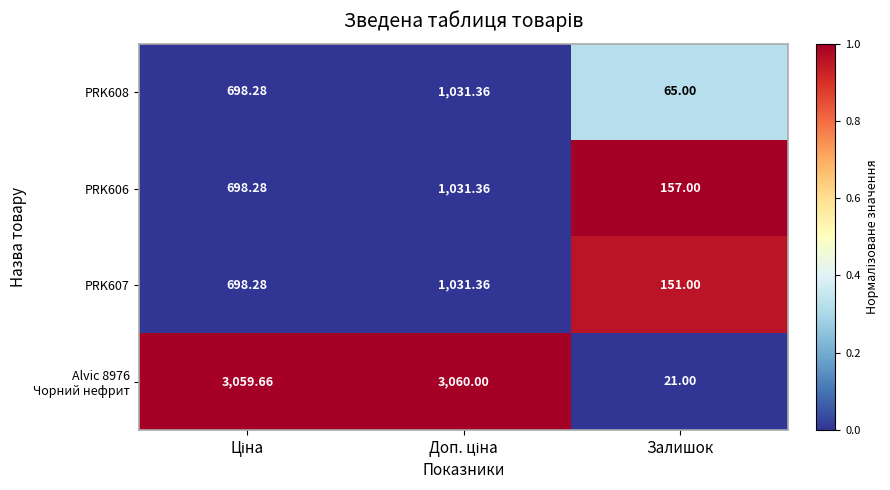

Which category has the lowest value across all series?

Залишок